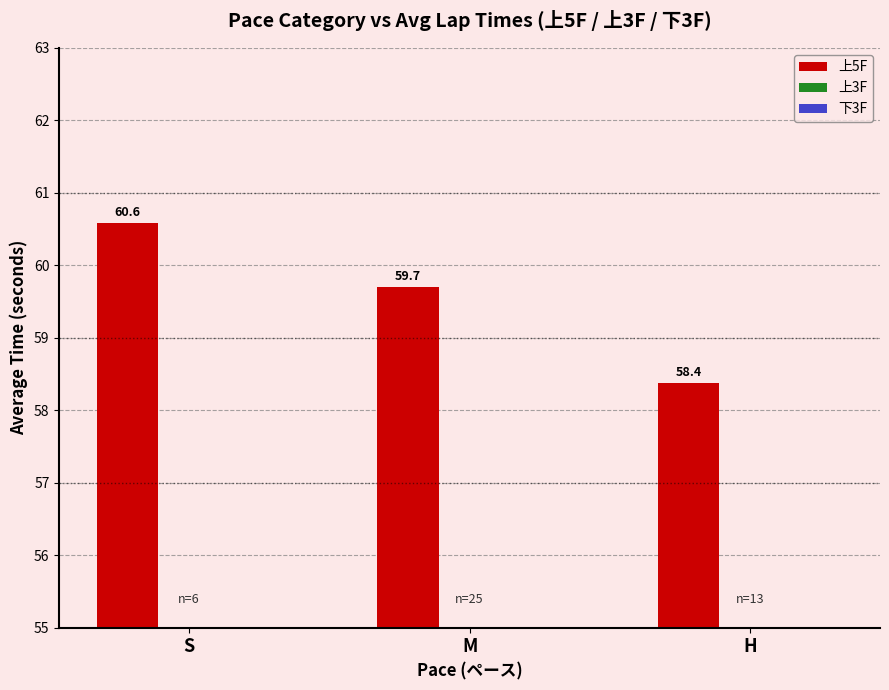

What is the total value across all series at S?

134.4